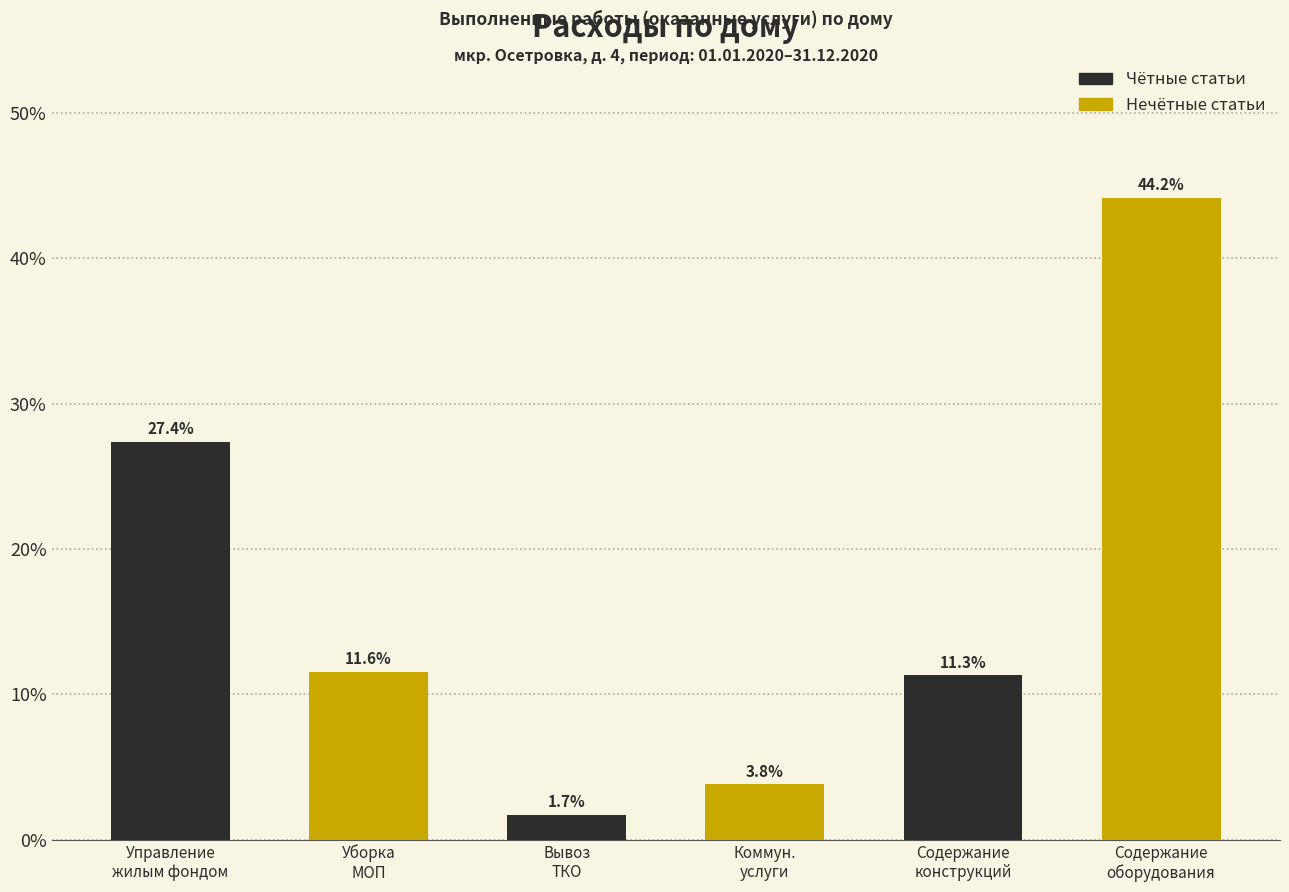

What is the average value?

16.7